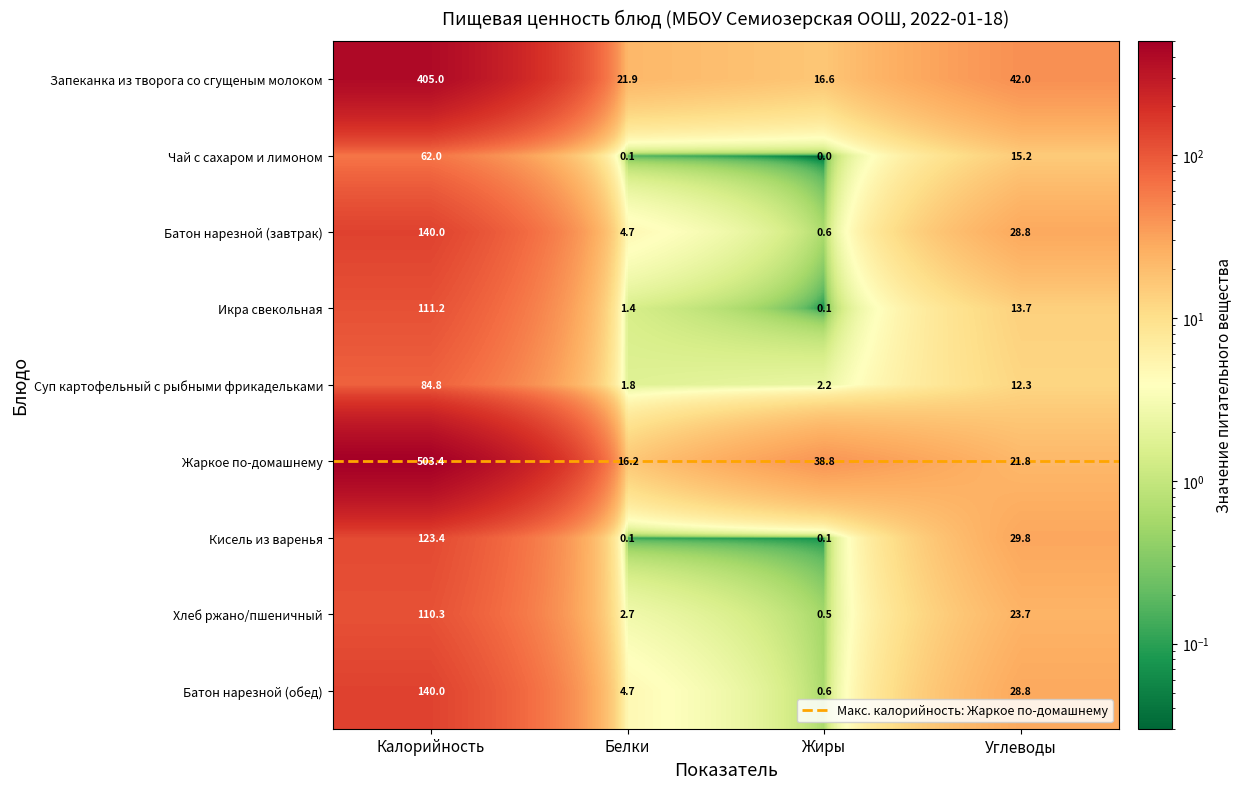

Reading left to right, extract all data points from this chart.

Запеканка из творога со сгущеным молоком: Калорийность=405.0	Белки=21.9	Жиры=16.6	Углеводы=42.0
Чай с сахаром и лимоном: Калорийность=62.0	Белки=0.1	Жиры=0.0	Углеводы=15.2
Батон нарезной (завтрак): Калорийность=140.0	Белки=4.7	Жиры=0.6	Углеводы=28.8
Икра свекольная: Калорийность=111.2	Белки=1.4	Жиры=0.1	Углеводы=13.7
Суп картофельный с рыбными фрикадельками: Калорийность=84.8	Белки=1.8	Жиры=2.2	Углеводы=12.3
Жаркое по-домашнему: Калорийность=503.4	Белки=16.2	Жиры=38.8	Углеводы=21.8
Кисель из варенья: Калорийность=123.4	Белки=0.1	Жиры=0.1	Углеводы=29.8
Хлеб ржано/пшеничный: Калорийность=110.3	Белки=2.7	Жиры=0.5	Углеводы=23.7
Батон нарезной (обед): Калорийность=140.0	Белки=4.7	Жиры=0.6	Углеводы=28.8